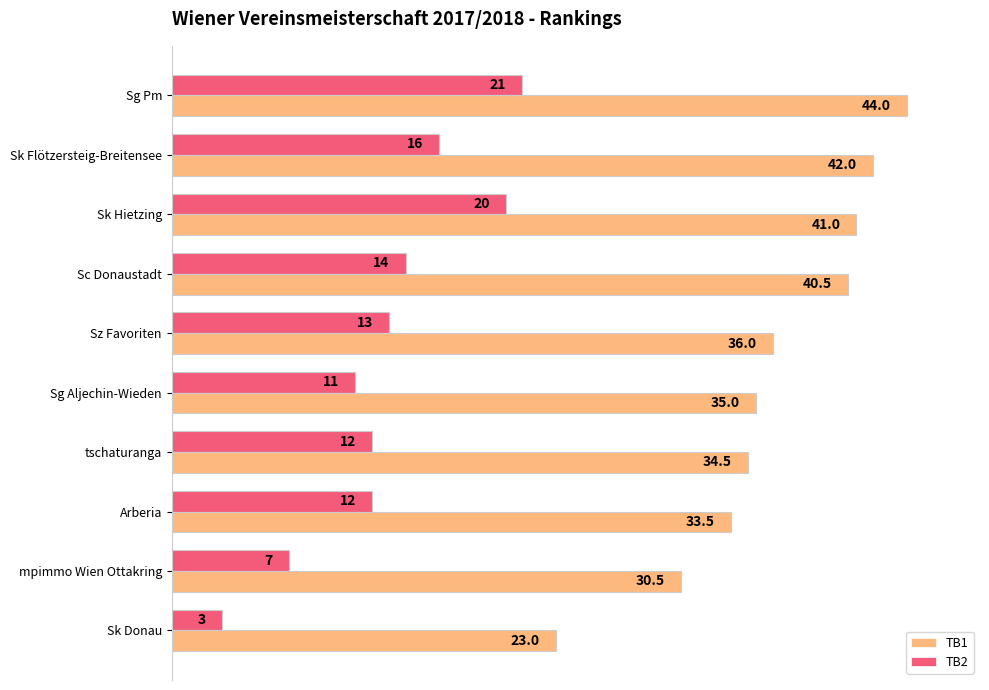

What value does the TB2 series have at Sk Hietzing?

20.0